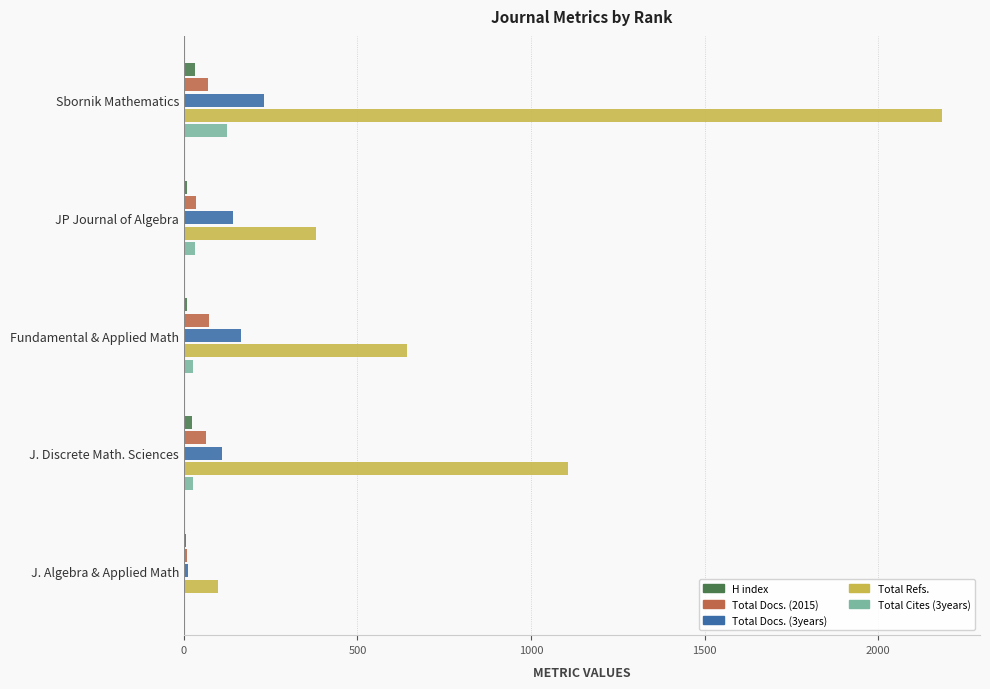

What are all the series names shown in the legend?

H index, Total Docs. (2015), Total Docs. (3years), Total Refs., Total Cites (3years)